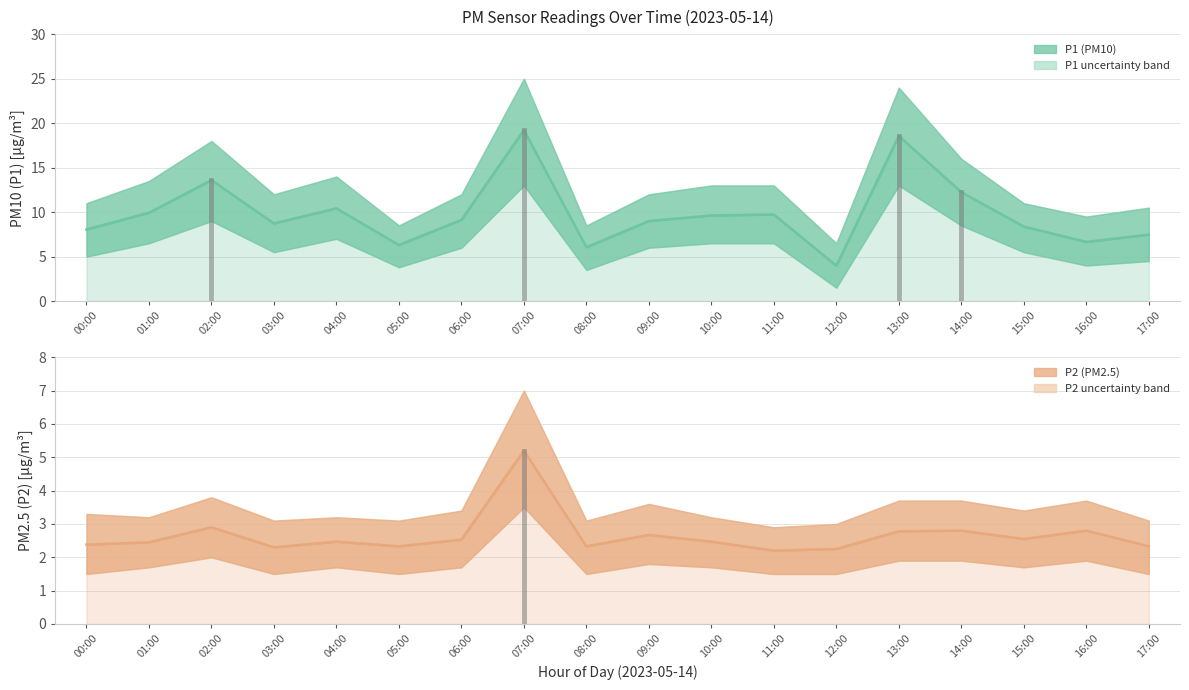

What is the total value across all series at 13:00?

21.4